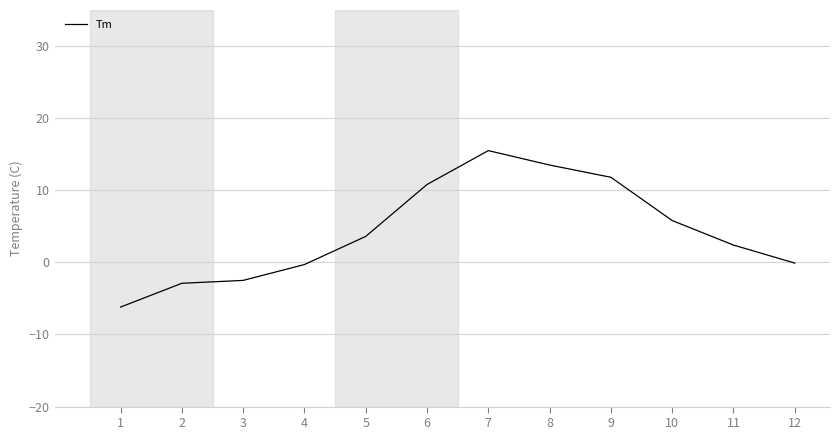

At which label does the data first exceed 3?

5